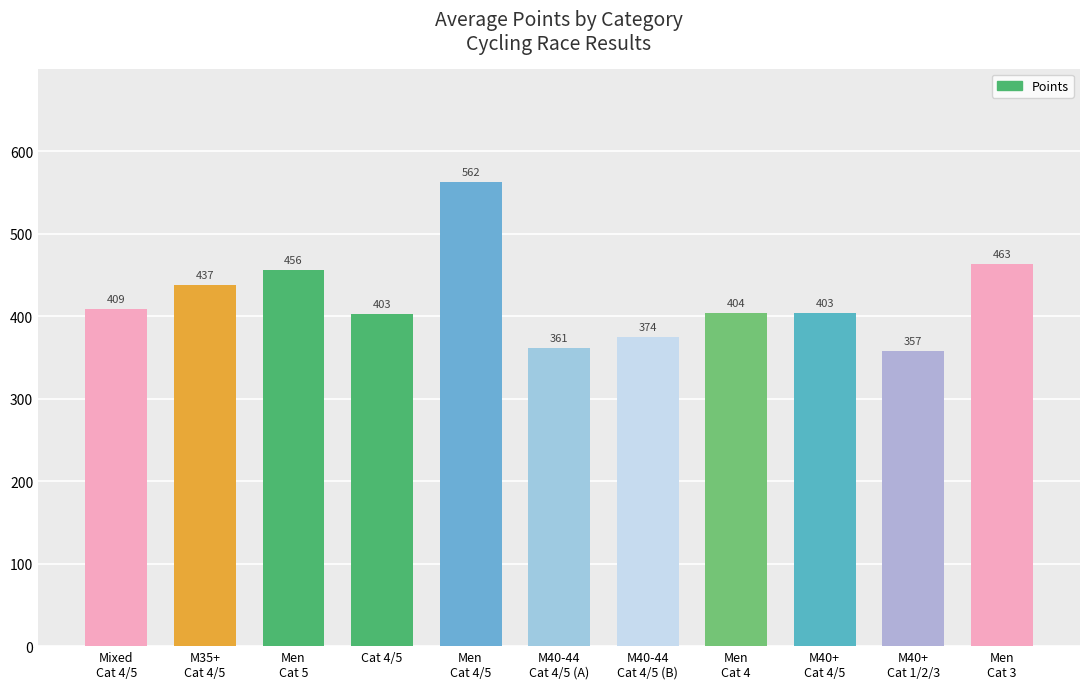

How many distinct data groups are displayed?

1